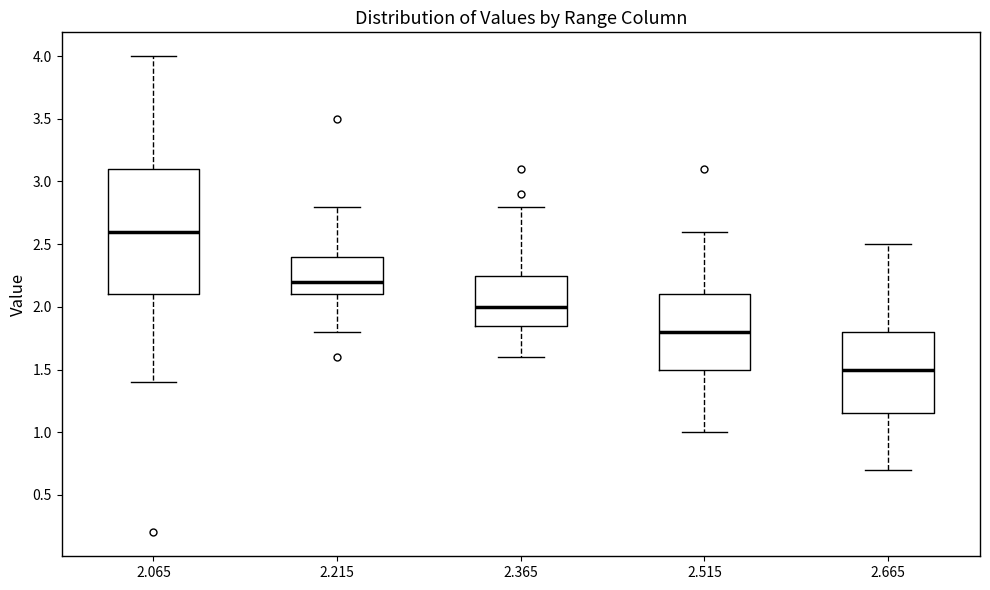

Reading left to right, read every box against the y-axis: the position of its median line, the range the box covers, and the ends of its whiskers. The values are not printed on the chart, so give them approximately, as read against the axis.

2.065: median 2.60, box 2.10 to 3.10, whiskers 1.40 to 4.00
2.215: median 2.20, box 2.10 to 2.40, whiskers 1.80 to 2.80
2.365: median 2.00, box 1.85 to 2.25, whiskers 1.60 to 2.80
2.515: median 1.80, box 1.50 to 2.10, whiskers 1.00 to 2.60
2.665: median 1.50, box 1.15 to 1.80, whiskers 0.70 to 2.50